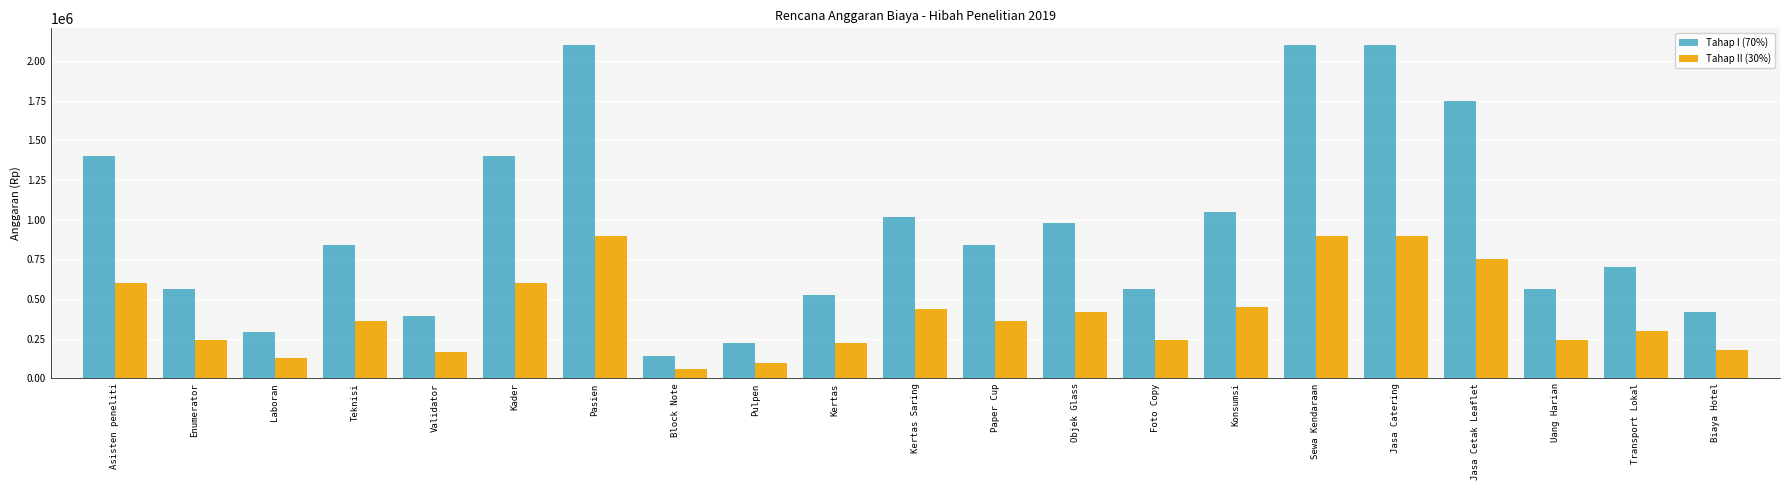

What is the value of the Tahap II (30%) bar at the 2nd from the left?

240000